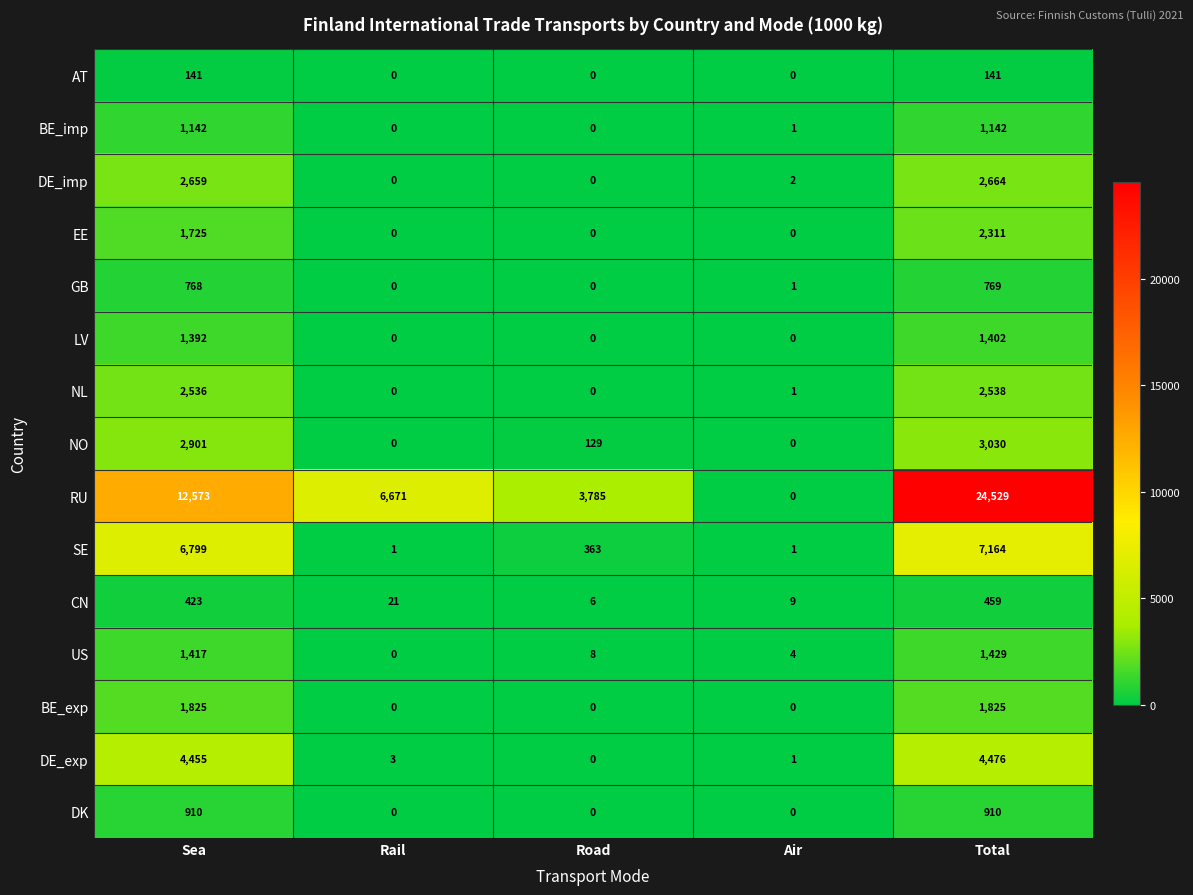

The NO series shows -1274 at Rail. True or false?

False